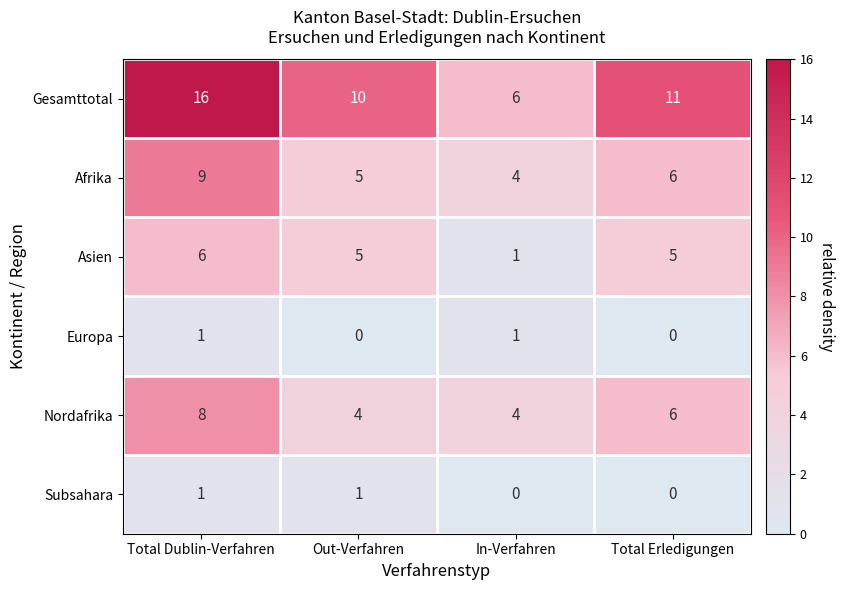

What is the sum of all Nordafrika values?

22